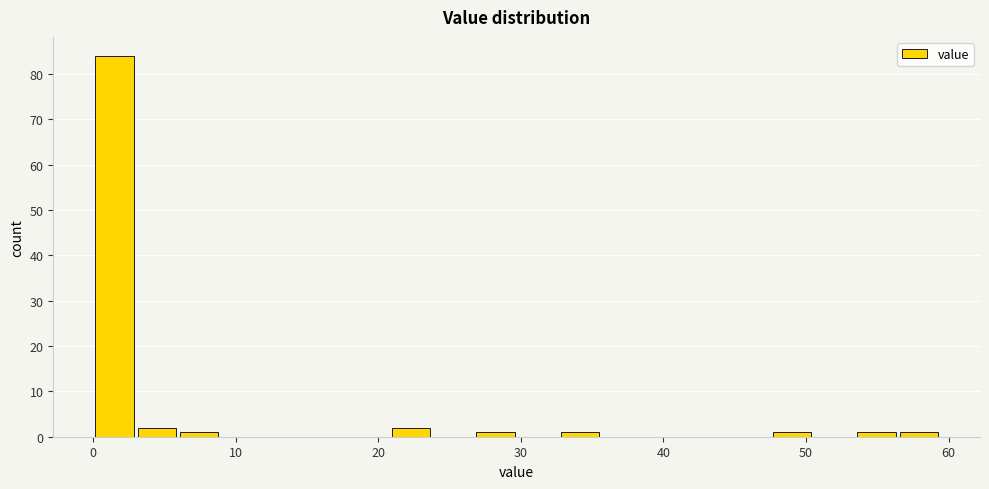

Read against the x-axis, roughly where is the centre of the tallest bar?

1